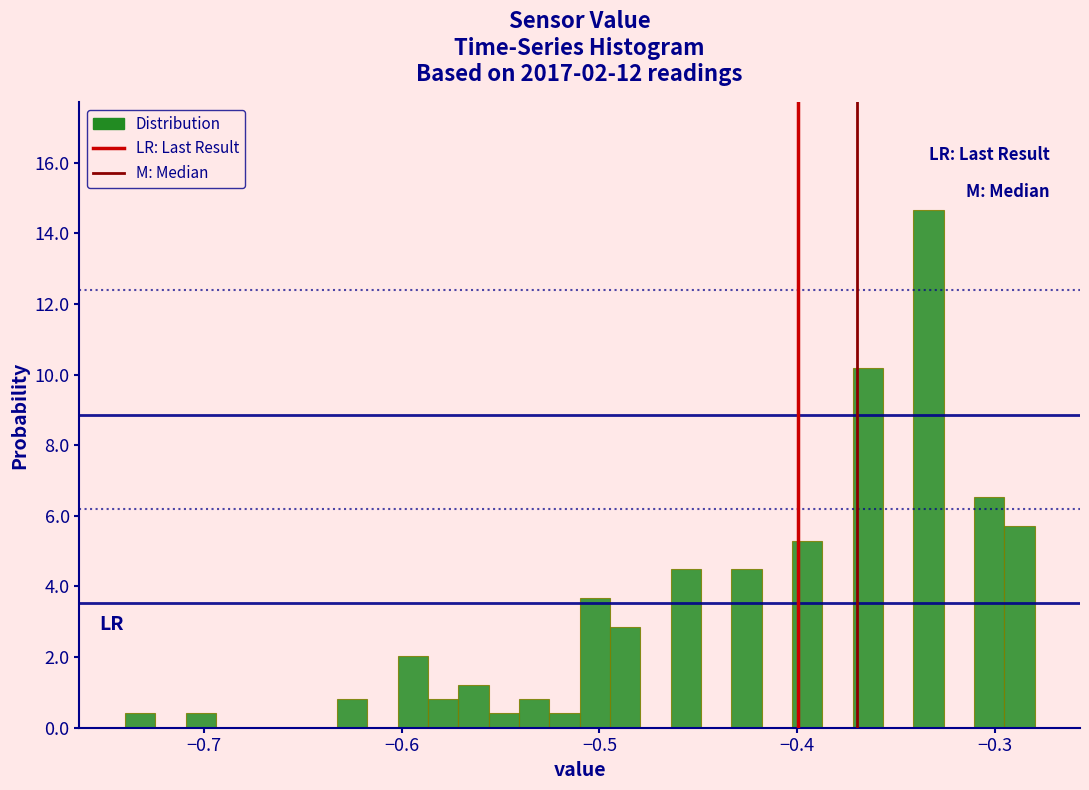

Around what value on the x-axis is the tallest bar? Give the approximate position of its centre, as read against the axis.

-0.33